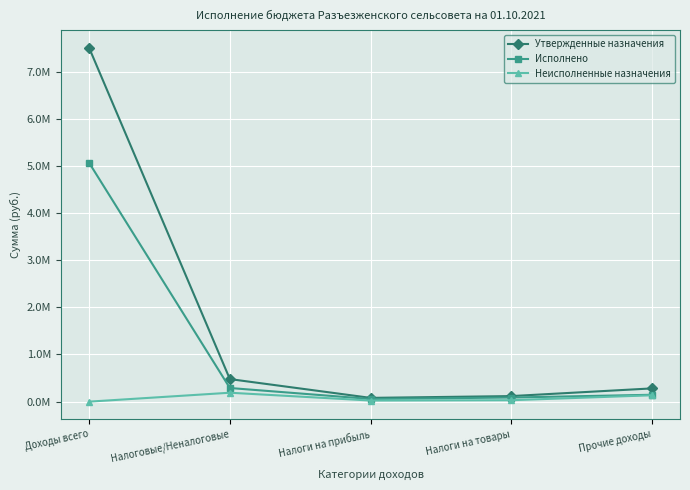

Is this an area chart (filled region under the line)?

No